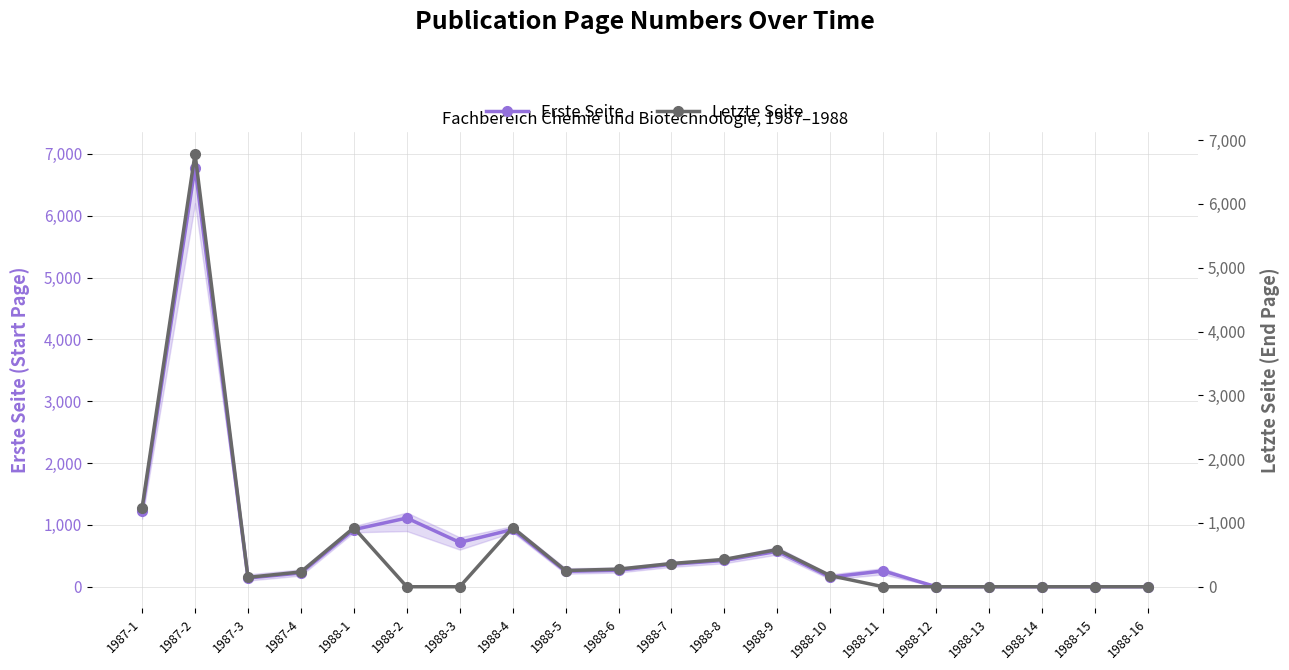

Between which two adjacent categories do Letzte Seite and Erste Seite first intersect?

1988-1 and 1988-2